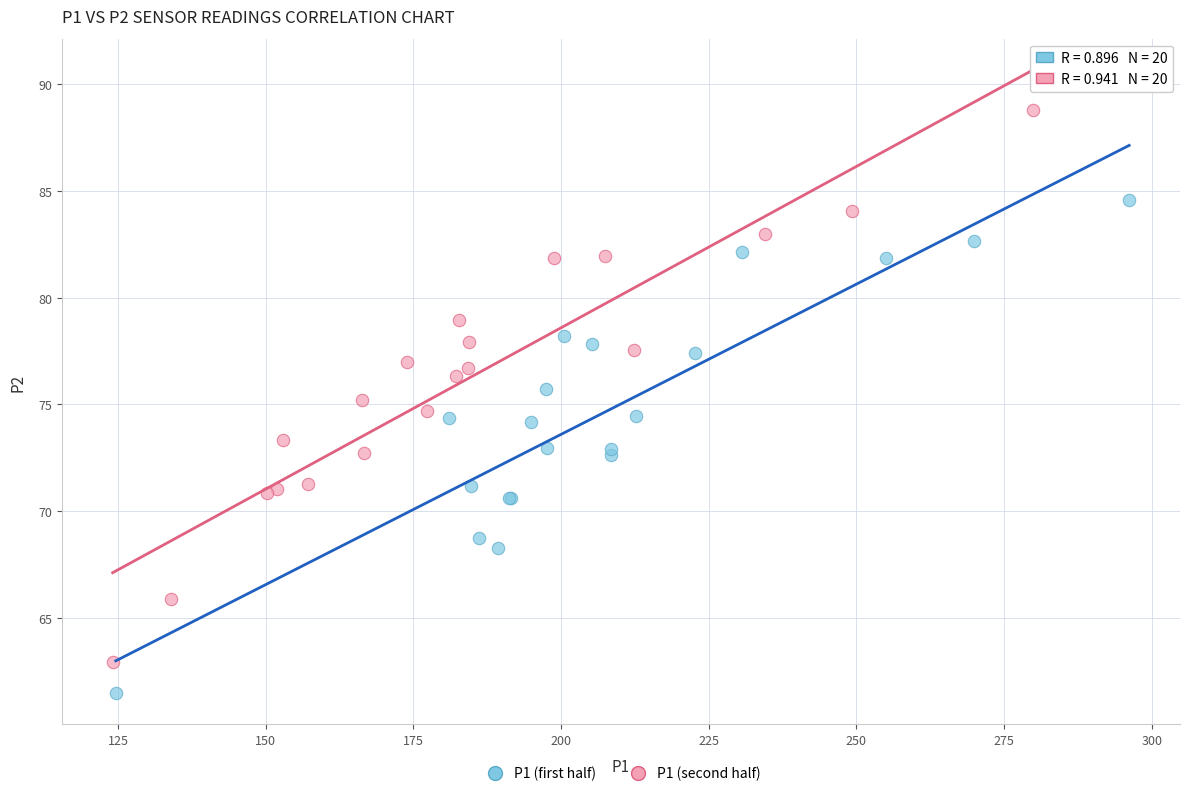

Which series reaches the maximum Y coordinate?

P1 (second half)